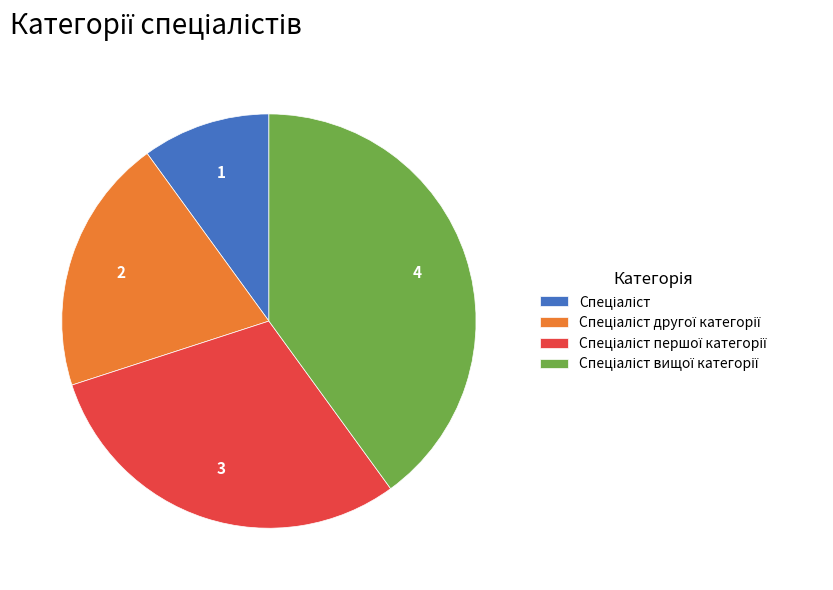

Does any single category account for the majority?

No